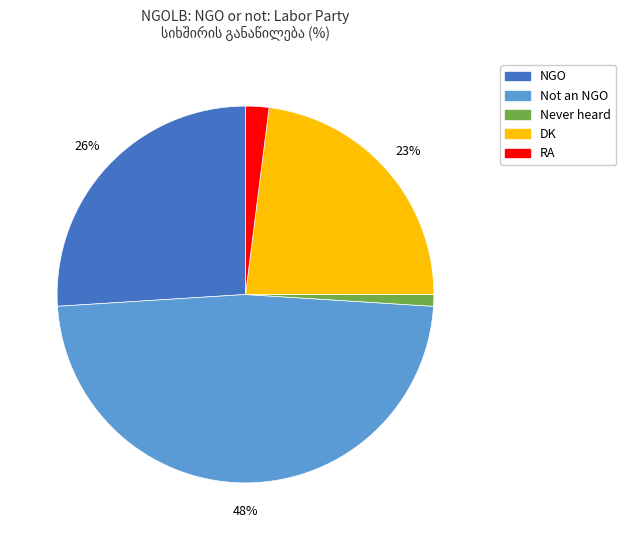

To the nearest percent, what portion does RA represent?

2%